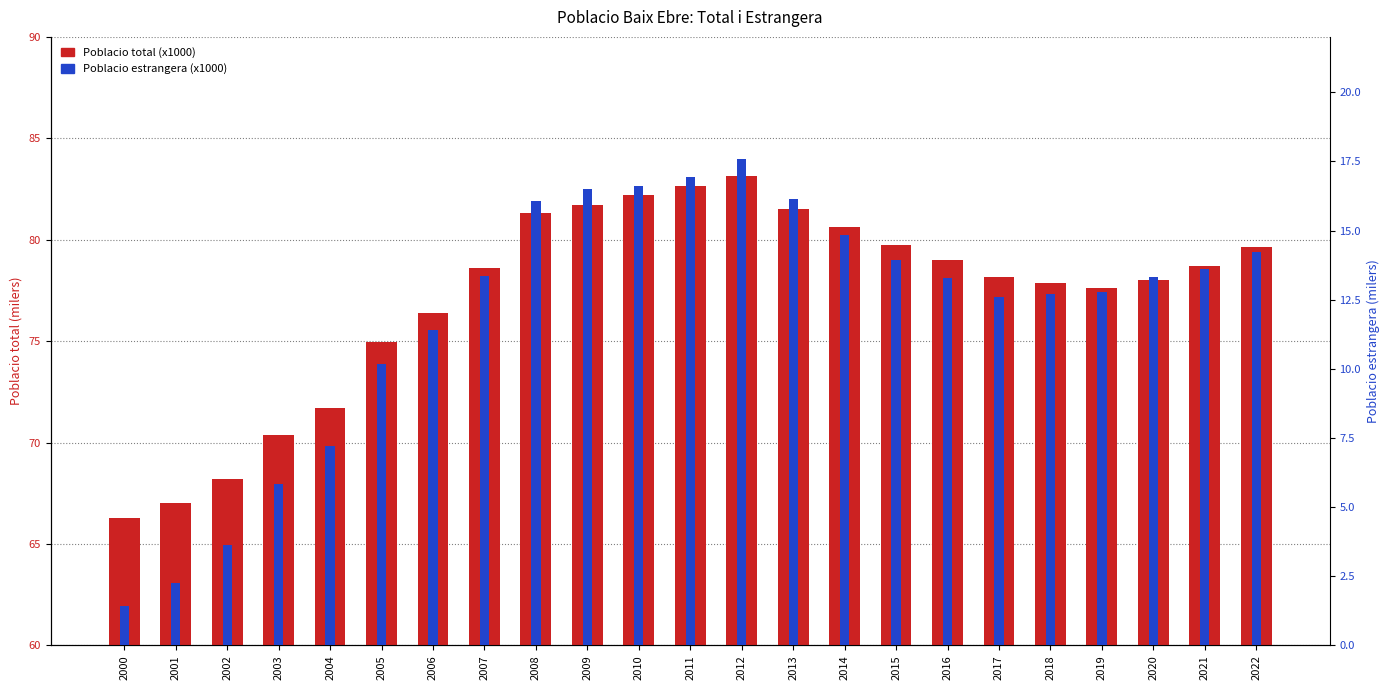

The value of Poblacio total (x1000) at 2013 is 81.5. True or false?

True